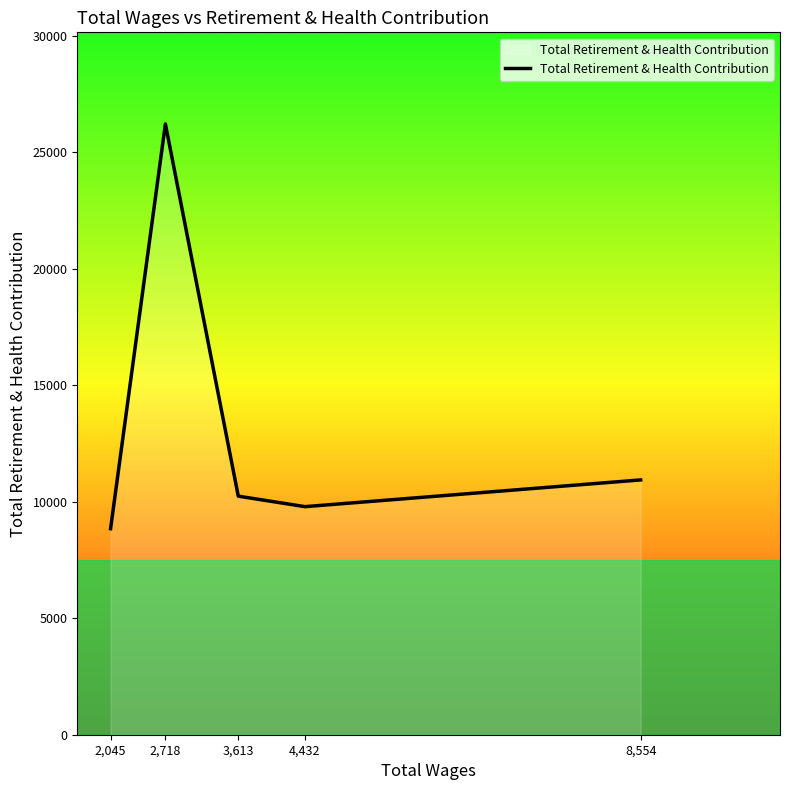

Reading left to right, what are all the values shown in this chart?

8840	26207	10236	9786	10933